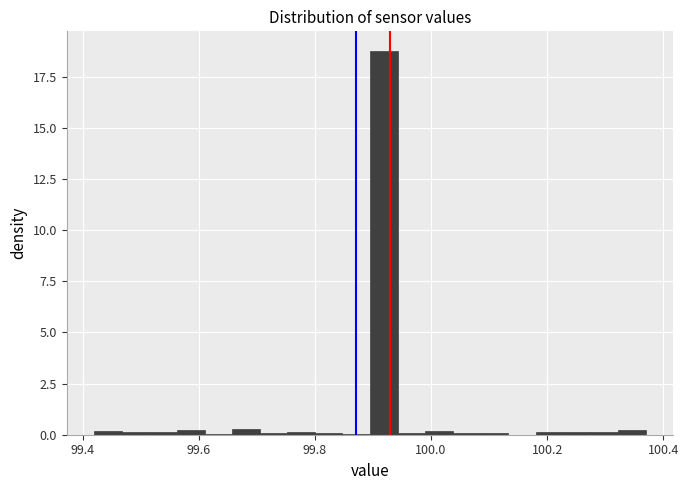

Around what value on the x-axis is the tallest bar? Give the approximate position of its centre, as read against the axis.

99.92